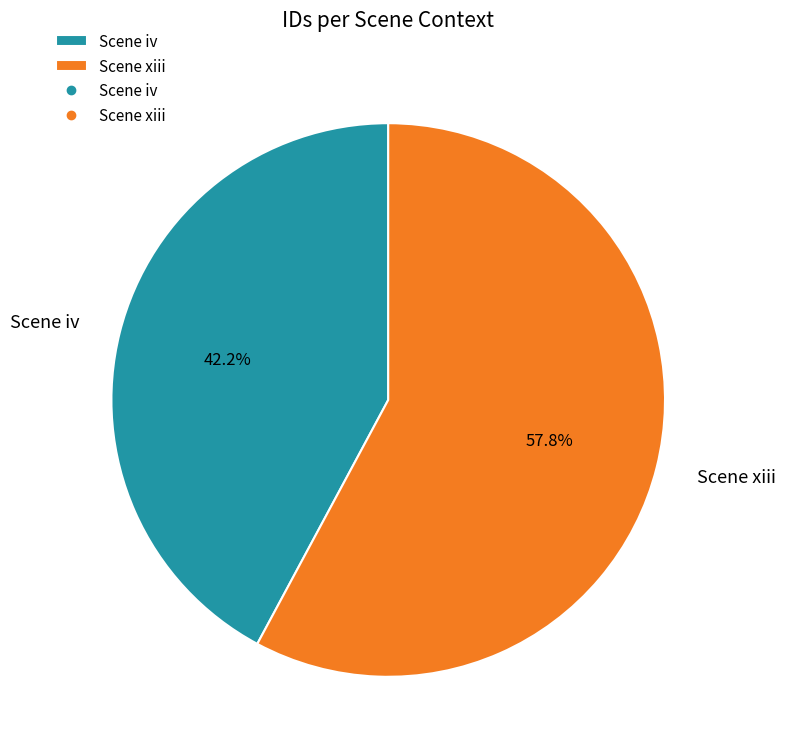

Count the number of slices in the pie.

2